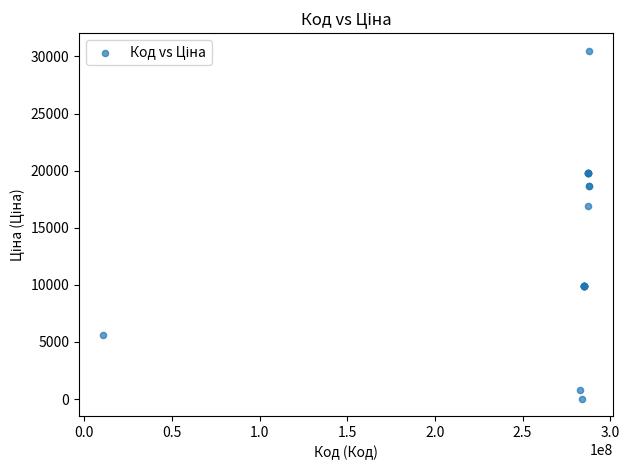

What Y value in the scatter plot is closest to 15272?

16863.2